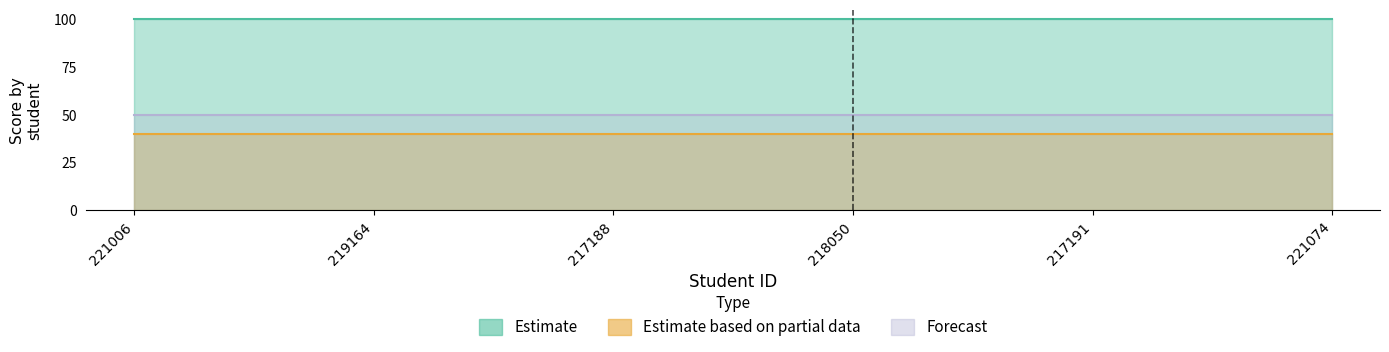

Between 221074 and 218050, which is larger?

221074